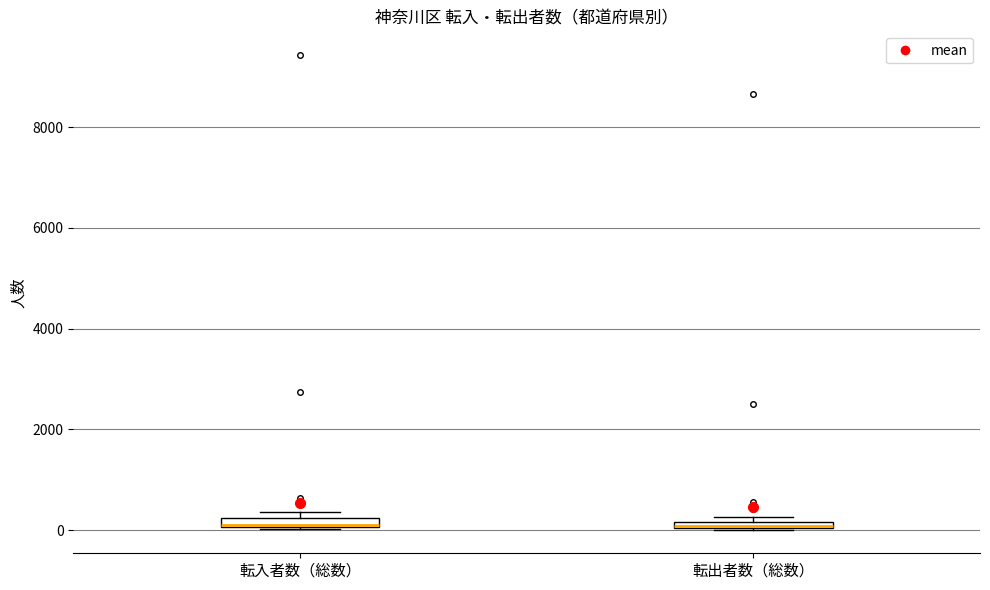

Where is the upper edge of the box for 転入者数（総数） on the y-axis? The values are not printed on the chart, so give them approximately, as read against the axis.

200